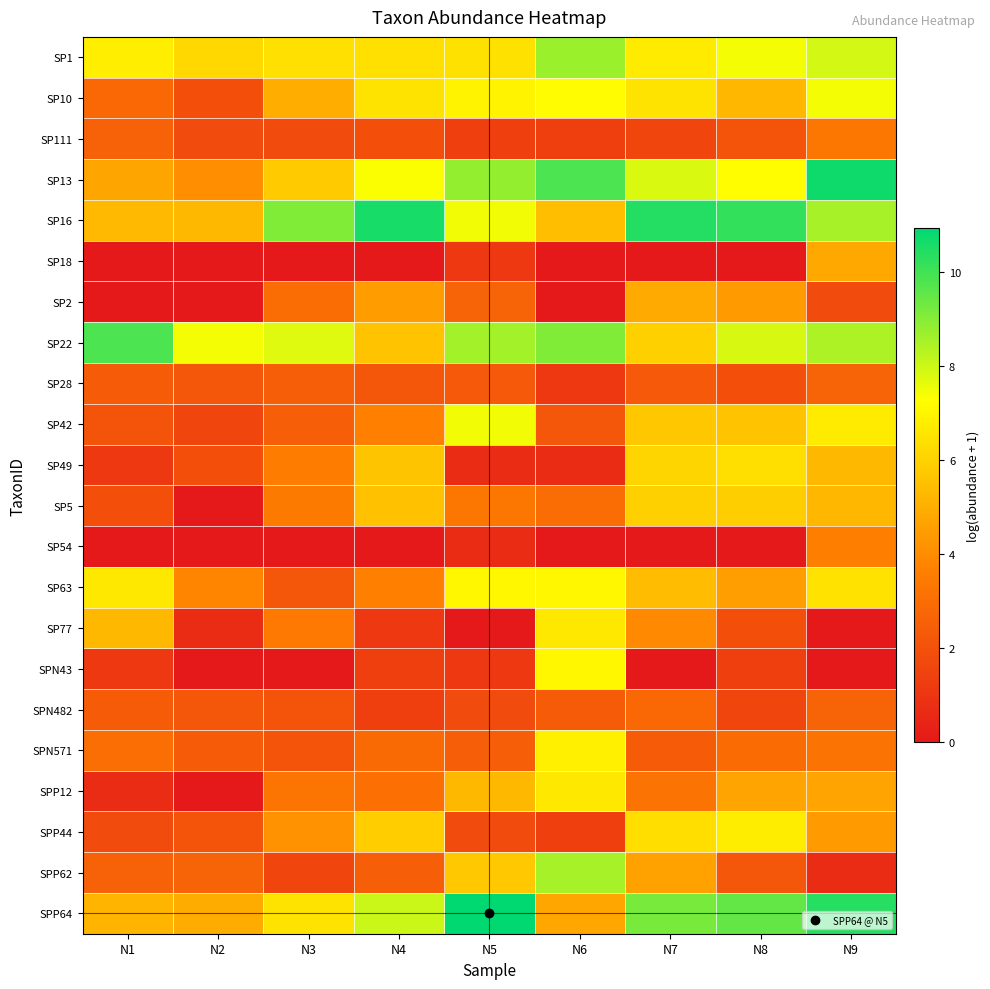

What is the total value across all series at N1?

68.3